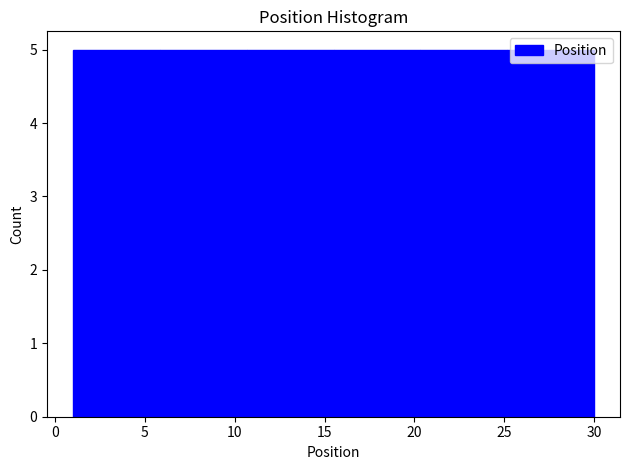

Reading left to right, list every bar in this chart as the range it spans on the x-axis followed by its height. Neither the bar edges nor the heights are printed on the chart, so give them approximately, as read against the axes.

1.0 to 6.0: 5
6.0 to 10.5: 5
10.5 to 15.5: 5
15.5 to 20.5: 5
20.5 to 25.0: 5
25.0 to 30.0: 5